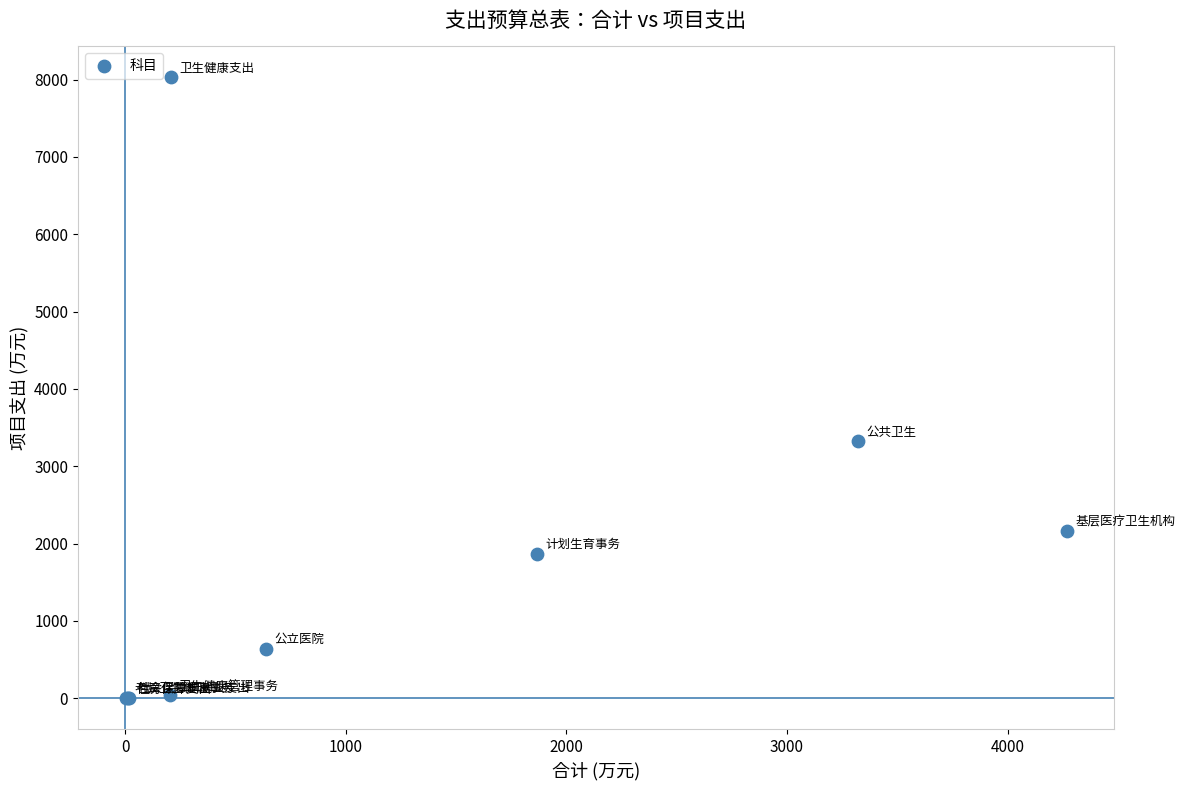

What Y value in the scatter plot is closest to 4013?

3324.0